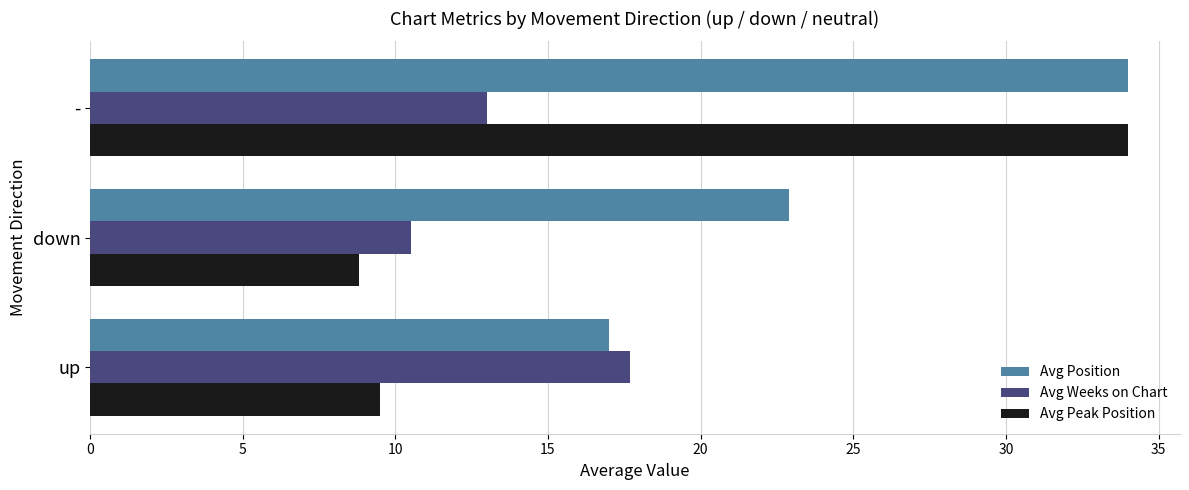

How many categories are shown in the chart?

3